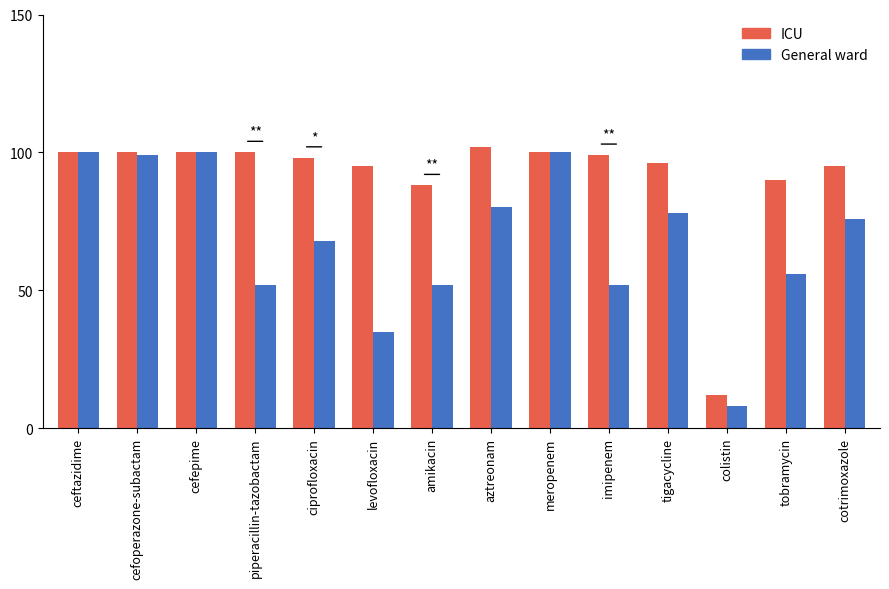

Reading left to right, what are all the values shown in this chart?

ICU: ceftazidime=100	cefoperazone-subactam=100	cefepime=100	piperacillin-tazobactam=100	ciprofloxacin=98	levofloxacin=95	amikacin=88	aztreonam=102	meropenem=100	imipenem=99	tigacycline=96	colistin=12	tobramycin=90	cotrimoxazole=95
General ward: ceftazidime=100	cefoperazone-subactam=99	cefepime=100	piperacillin-tazobactam=52	ciprofloxacin=68	levofloxacin=35	amikacin=52	aztreonam=80	meropenem=100	imipenem=52	tigacycline=78	colistin=8	tobramycin=56	cotrimoxazole=76